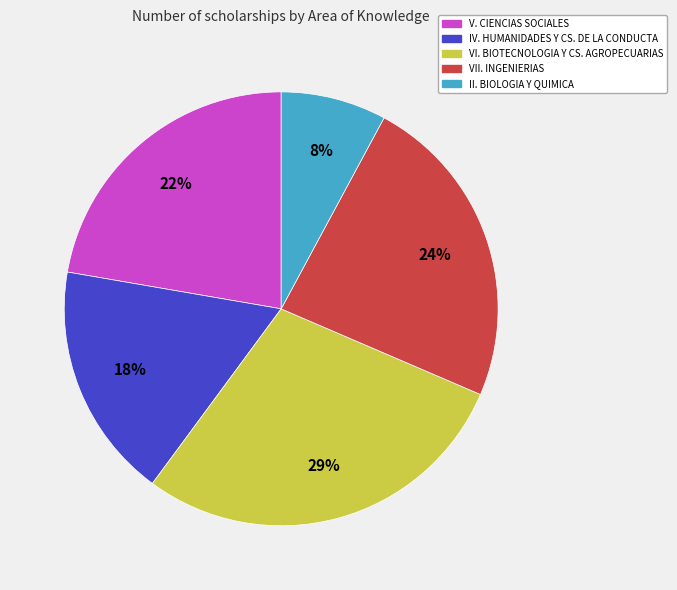

Do V. CIENCIAS SOCIALES and IV. HUMANIDADES Y CS. DE LA CONDUCTA together represent more than half of the pie?

No